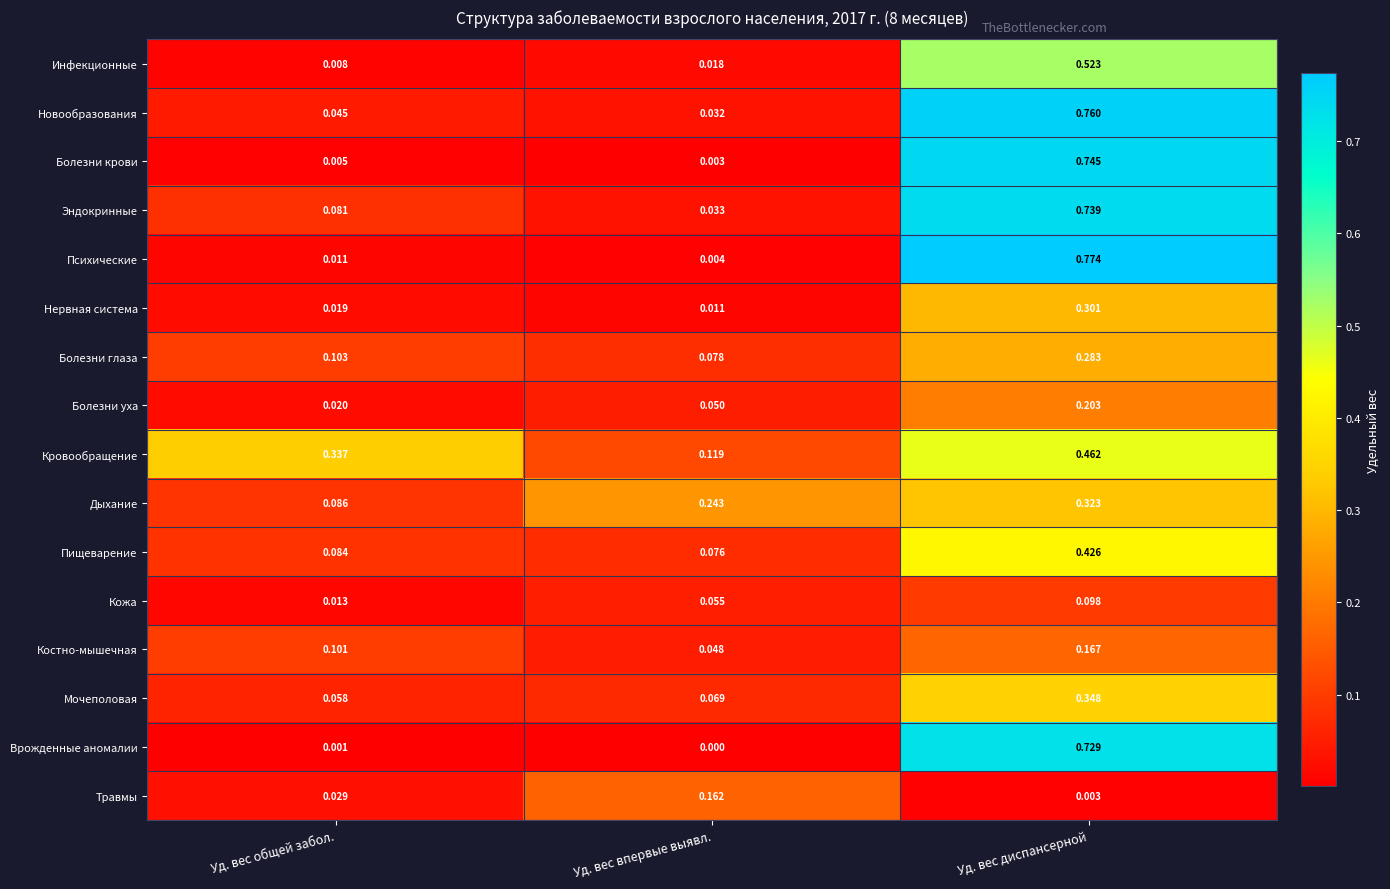

Which category has the highest value in the Болезни глаза series?

Уд. вес диспансерной